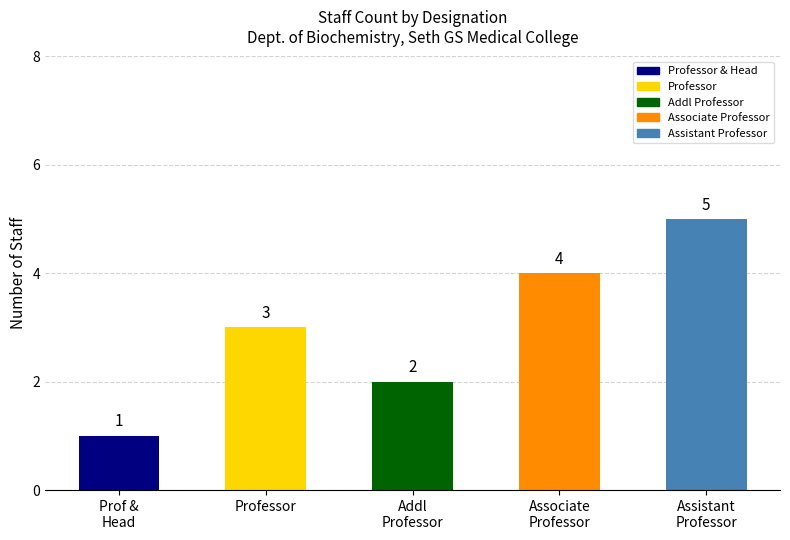

Rank the categories by value from lowest to highest.

Prof &
Head, Addl
Professor, Professor, Associate
Professor, Assistant
Professor